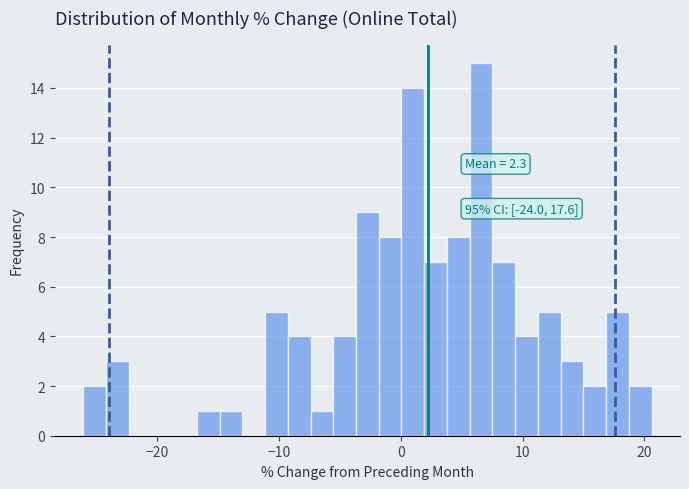

Read against the x-axis, roughly where is the centre of the tallest bar?

7